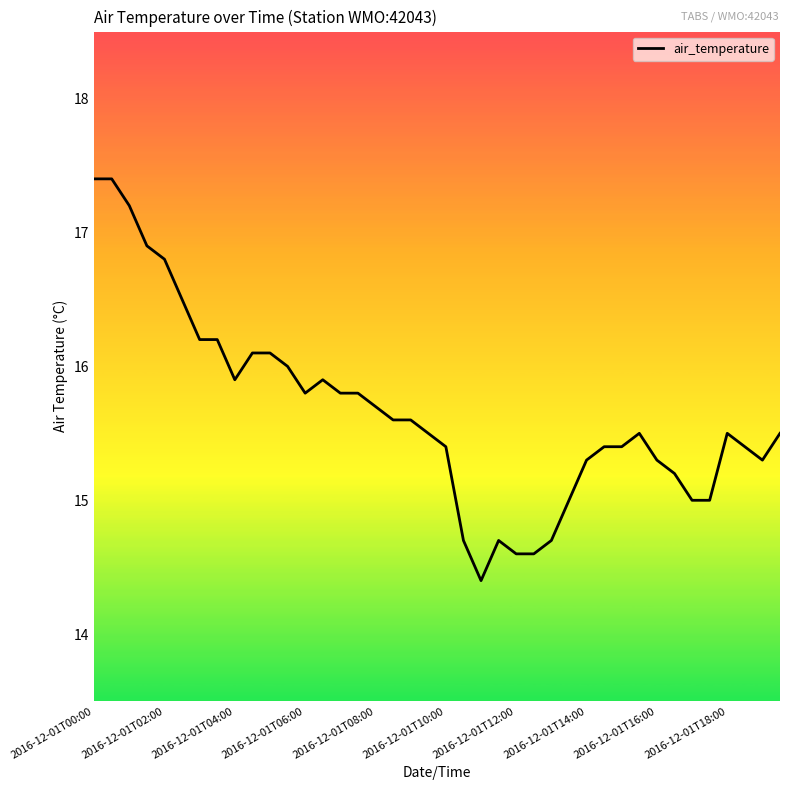

What is the minimum value shown in the chart?

14.4